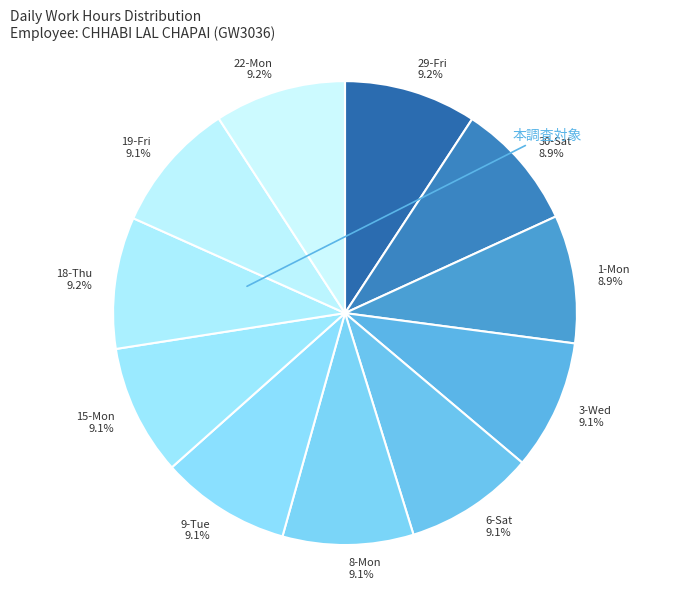

How much of the chart is everything except 29-Fri?

90.8%